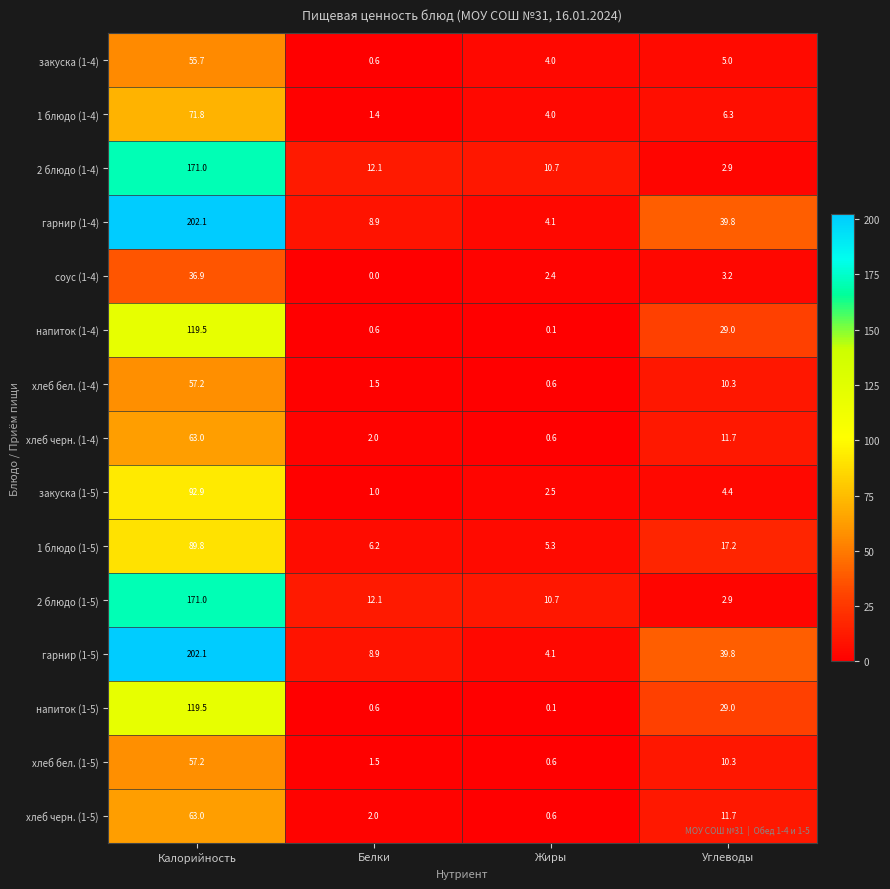

What is the difference between the закуска (1-5) values at Жиры and Калорийность?

90.4